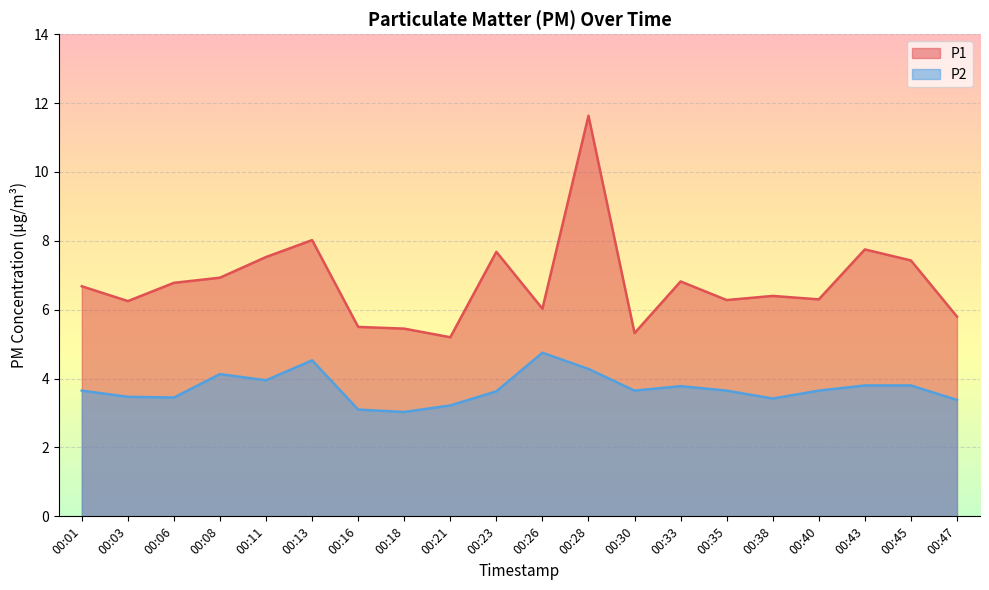

List the labels in order of P2 value, largest first.

00:26, 00:13, 00:28, 00:08, 00:11, 00:43, 00:45, 00:33, 00:01, 00:30, 00:35, 00:40, 00:23, 00:03, 00:06, 00:38, 00:47, 00:21, 00:16, 00:18